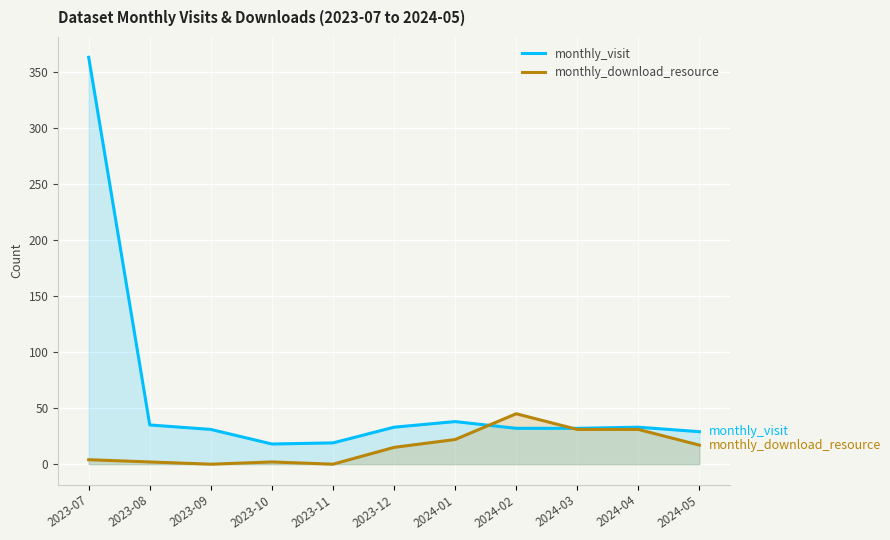

True or false: monthly_download_resource has more than 1 interior local peaks.

True